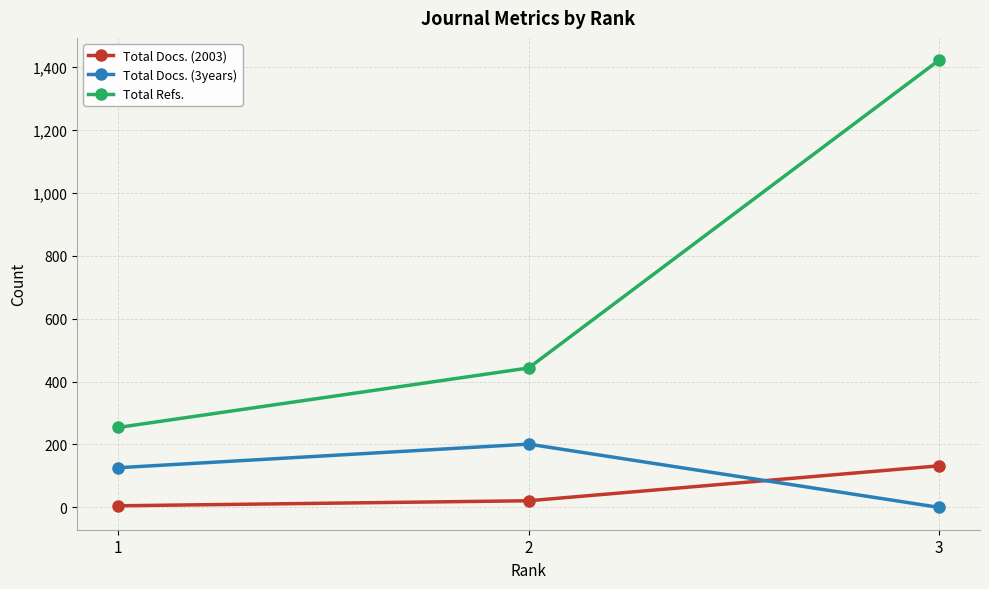

What is the difference between the maximum and minimum values in the Total Refs. series?

1167